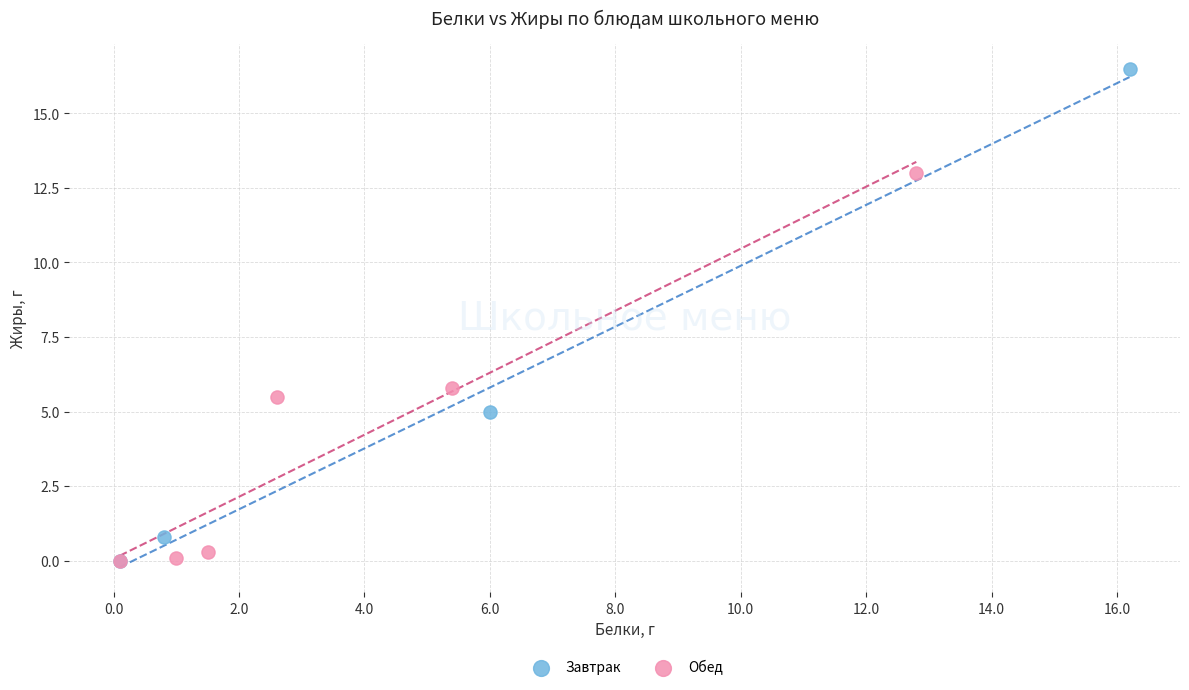

What are all the series names shown in the legend?

Завтрак, Обед